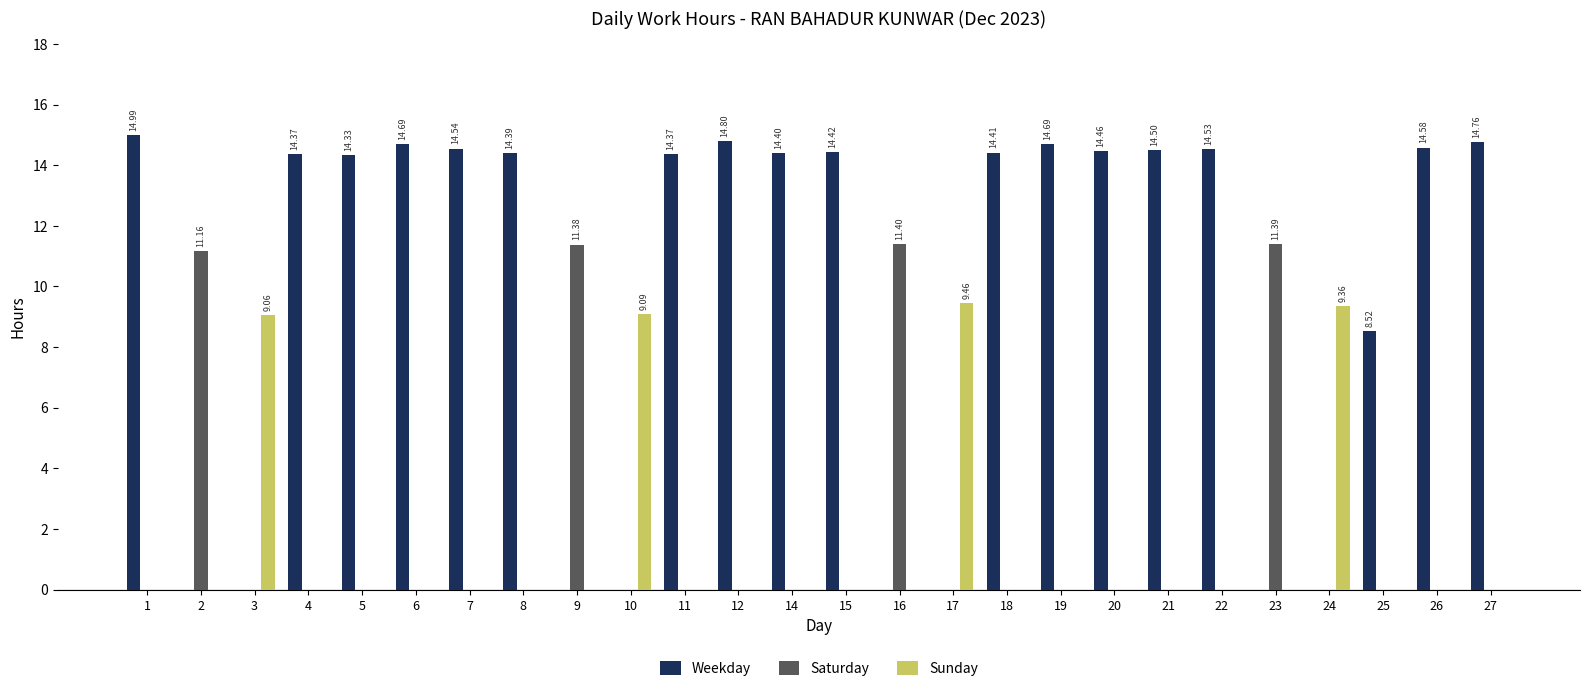

How many distinct data groups are displayed?

3